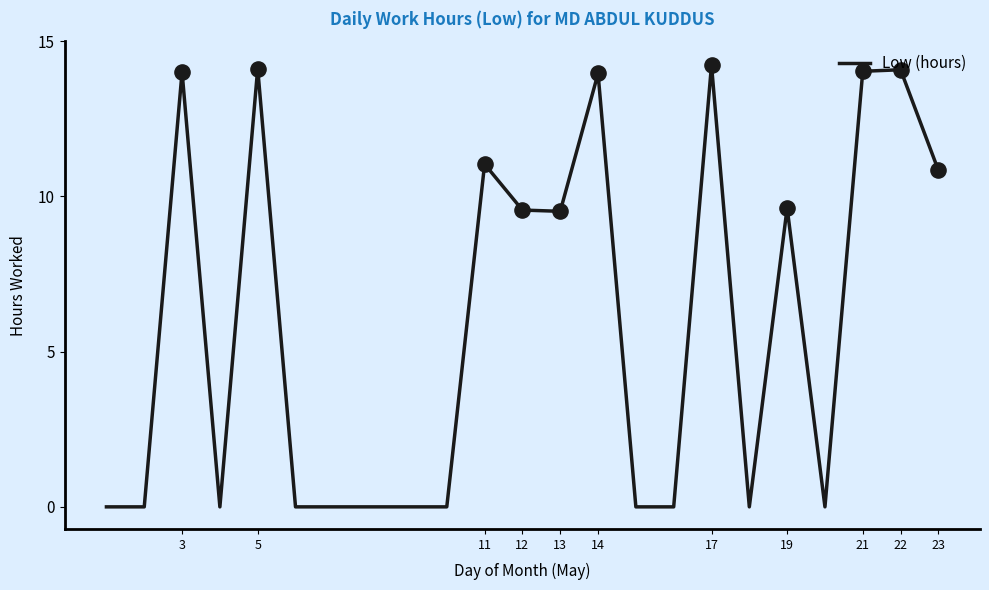

What is the greatest value displayed?

14.2